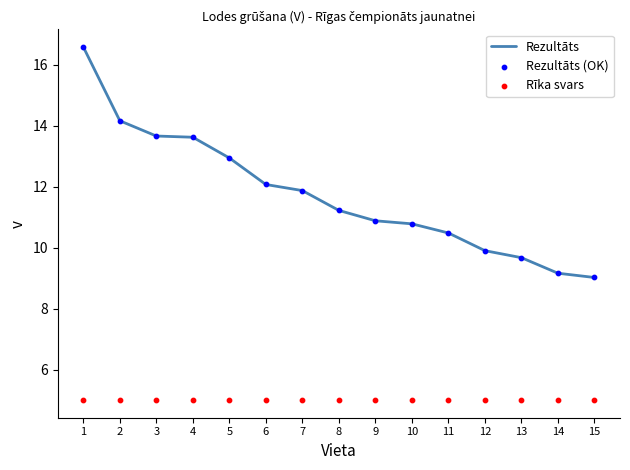

Which series contains the highest Y value?

Rezultāts